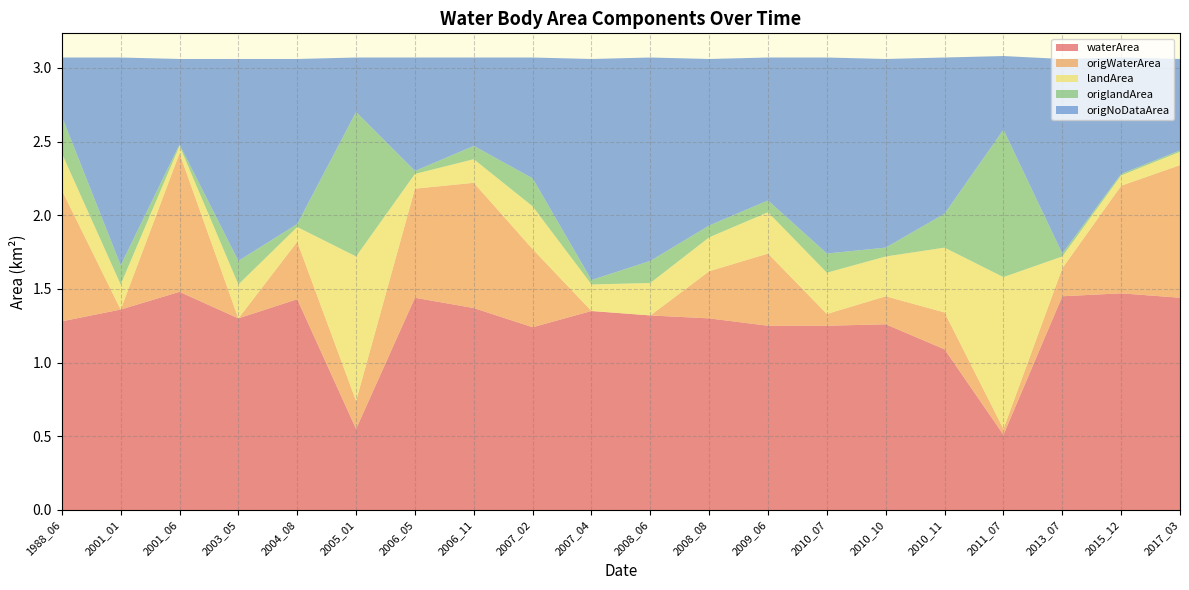

Reading left to right, list all the values displayed in this chart.

waterArea: 1988_06=1.3	2001_01=1.4	2001_06=1.5	2003_05=1.3	2004_08=1.4	2005_01=0.6	2006_05=1.4	2006_11=1.4	2007_02=1.2	2007_04=1.4	2008_06=1.3	2008_08=1.3	2009_06=1.2	2010_07=1.2	2010_10=1.3	2010_11=1.1	2011_07=0.5	2013_07=1.4	2015_12=1.5	2017_03=1.4
origWaterArea: 1988_06=0.9	2001_01=0.0	2001_06=0.9	2003_05=0.0	2004_08=0.4	2005_01=0.2	2006_05=0.7	2006_11=0.8	2007_02=0.5	2007_04=0.0	2008_06=0.0	2008_08=0.3	2009_06=0.5	2010_07=0.1	2010_10=0.2	2010_11=0.2	2011_07=0.0	2013_07=0.2	2015_12=0.7	2017_03=0.9
landArea: 1988_06=0.2	2001_01=0.2	2001_06=0.1	2003_05=0.2	2004_08=0.1	2005_01=1.0	2006_05=0.1	2006_11=0.2	2007_02=0.3	2007_04=0.2	2008_06=0.2	2008_08=0.2	2009_06=0.3	2010_07=0.3	2010_10=0.3	2010_11=0.4	2011_07=1.0	2013_07=0.1	2015_12=0.1	2017_03=0.1
origlandArea: 1988_06=0.2	2001_01=0.1	2001_06=0.0	2003_05=0.2	2004_08=0.0	2005_01=1.0	2006_05=0.0	2006_11=0.1	2007_02=0.2	2007_04=0.0	2008_06=0.1	2008_08=0.1	2009_06=0.1	2010_07=0.1	2010_10=0.1	2010_11=0.2	2011_07=1.0	2013_07=0.0	2015_12=0.0	2017_03=0.0
origNoDataArea: 1988_06=0.4	2001_01=1.4	2001_06=0.6	2003_05=1.4	2004_08=1.1	2005_01=0.4	2006_05=0.8	2006_11=0.6	2007_02=0.8	2007_04=1.5	2008_06=1.4	2008_08=1.1	2009_06=1.0	2010_07=1.3	2010_10=1.3	2010_11=1.1	2011_07=0.5	2013_07=1.3	2015_12=0.8	2017_03=0.6